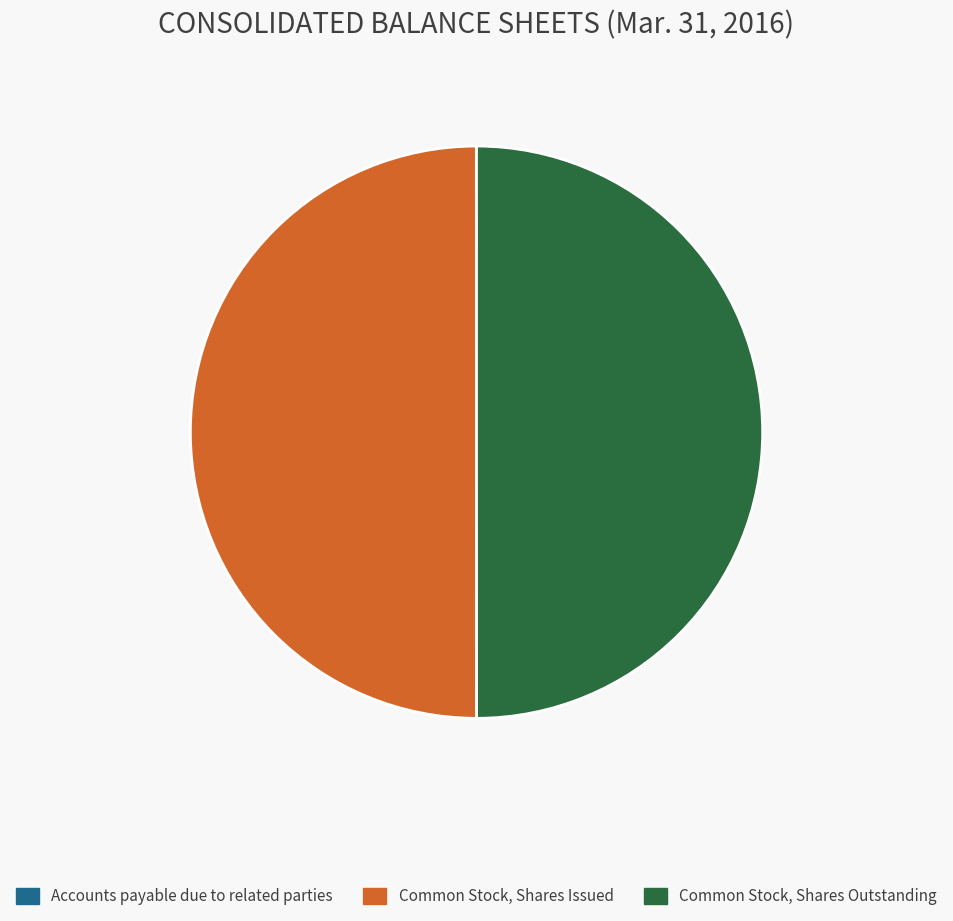

Is it true that Common Stock, Shares Outstanding is 50% of the pie?

True